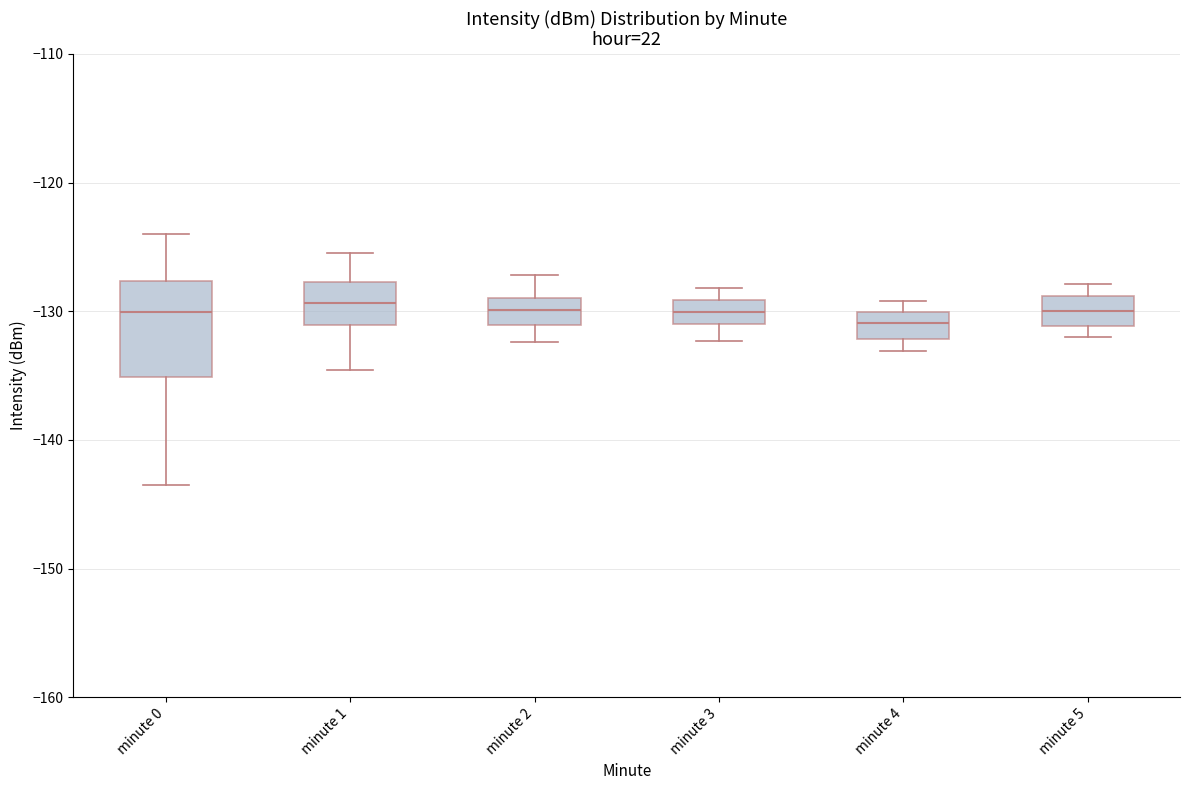

Which box is the tallest, from its lower edge to its upper edge?

minute 0